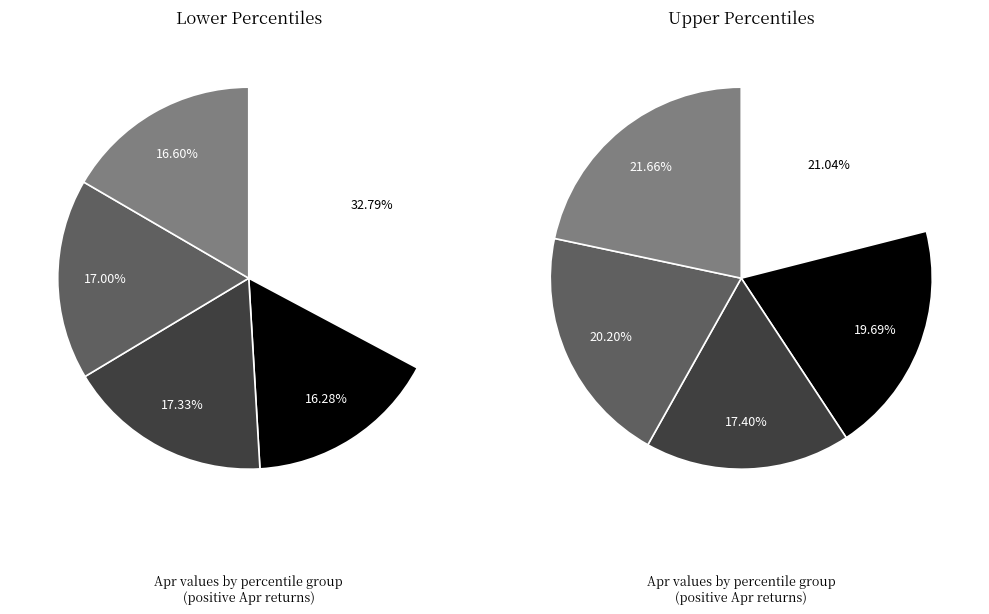

Which has a higher value, pct85 or pct15?

pct15